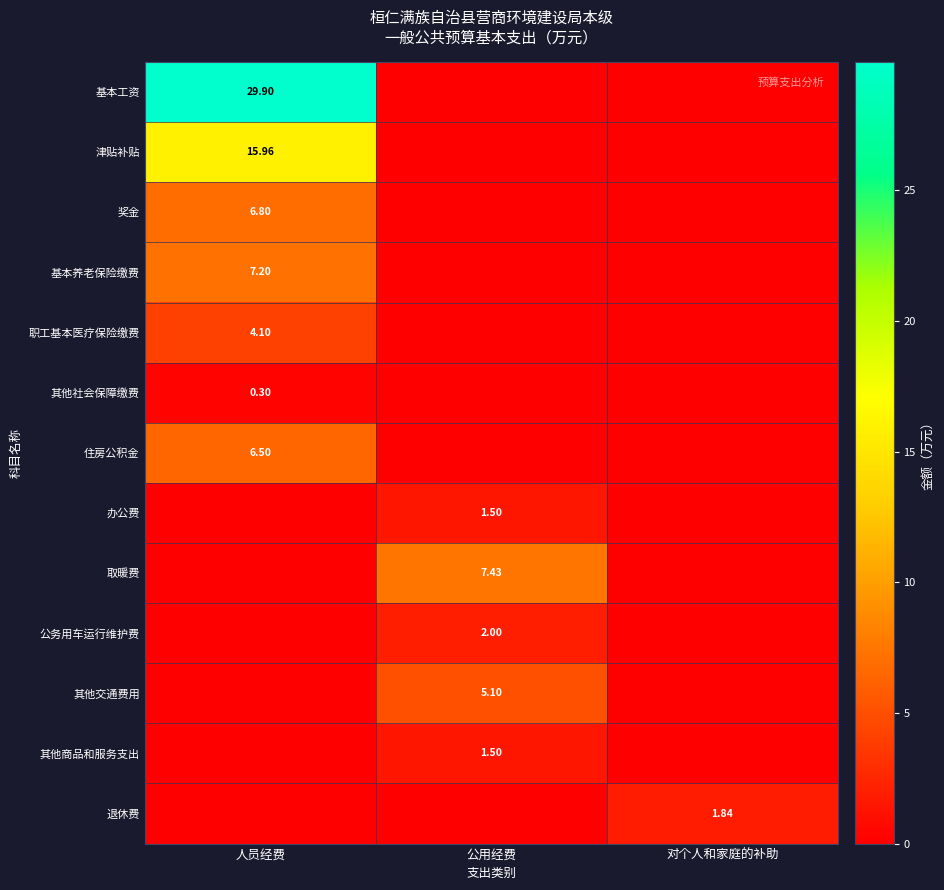

Which category has the highest value across all series?

人员经费